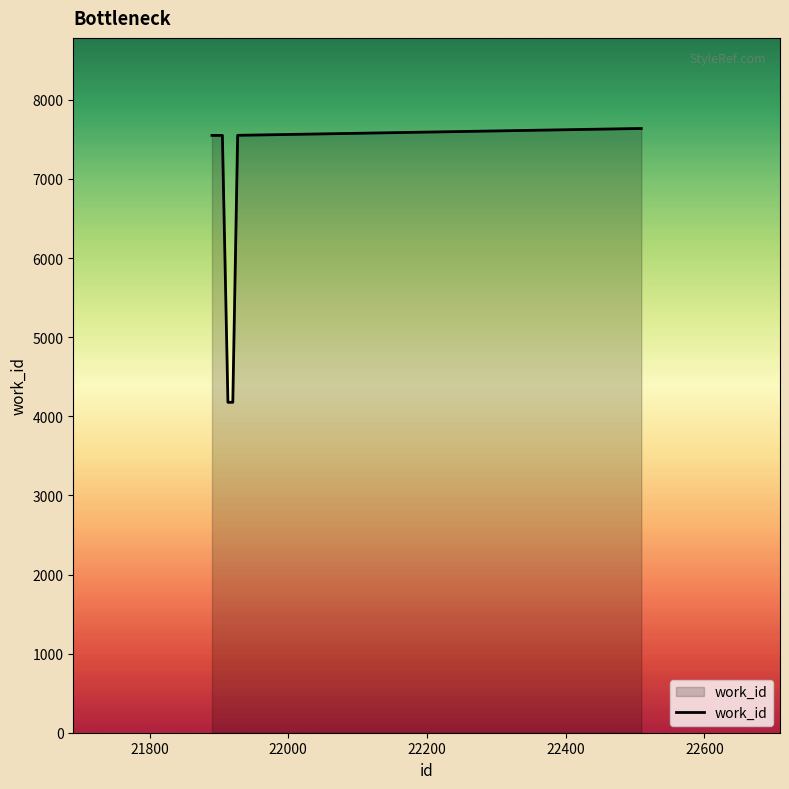

What is the difference between the maximum and minimum values?

3461